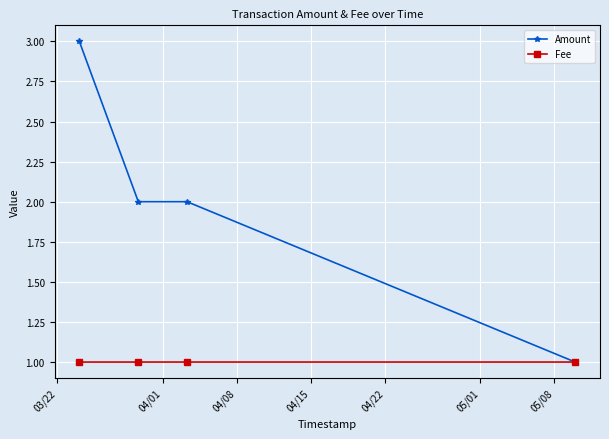

Which series has the widest spread of values?

Amount